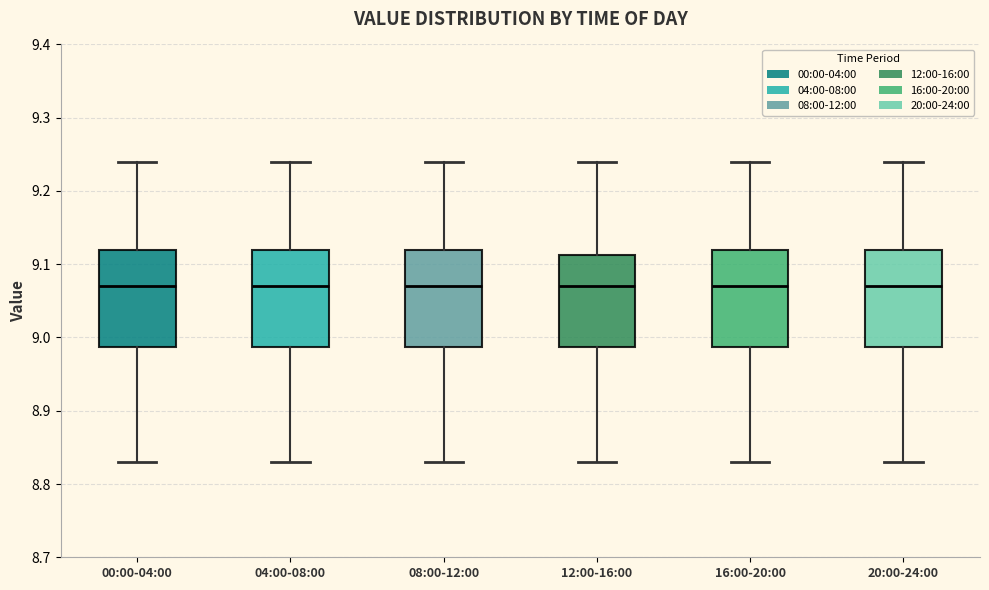

Reading left to right, read every box against the y-axis: the position of its median line, the range the box covers, and the ends of its whiskers. The values are not printed on the chart, so give them approximately, as read against the axis.

00:00-04:00: median 9.07, box 8.99 to 9.12, whiskers 8.83 to 9.24
04:00-08:00: median 9.07, box 8.99 to 9.12, whiskers 8.83 to 9.24
08:00-12:00: median 9.07, box 8.99 to 9.12, whiskers 8.83 to 9.24
12:00-16:00: median 9.07, box 8.99 to 9.11, whiskers 8.83 to 9.24
16:00-20:00: median 9.07, box 8.99 to 9.12, whiskers 8.83 to 9.24
20:00-24:00: median 9.07, box 8.99 to 9.12, whiskers 8.83 to 9.24